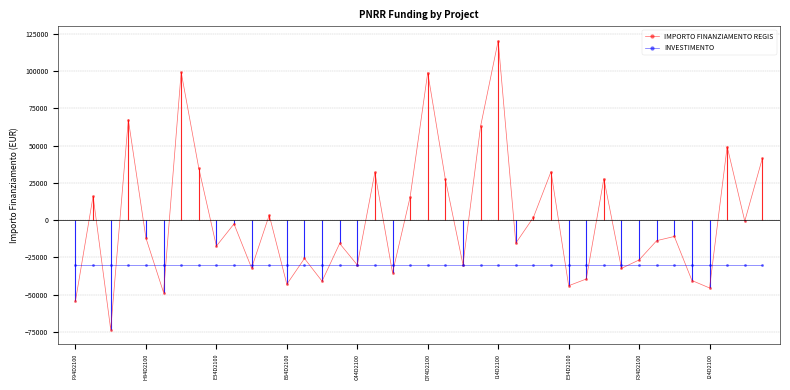

Is it true that INVESTIMENTO equals -30255.1 at I14D2100?

True